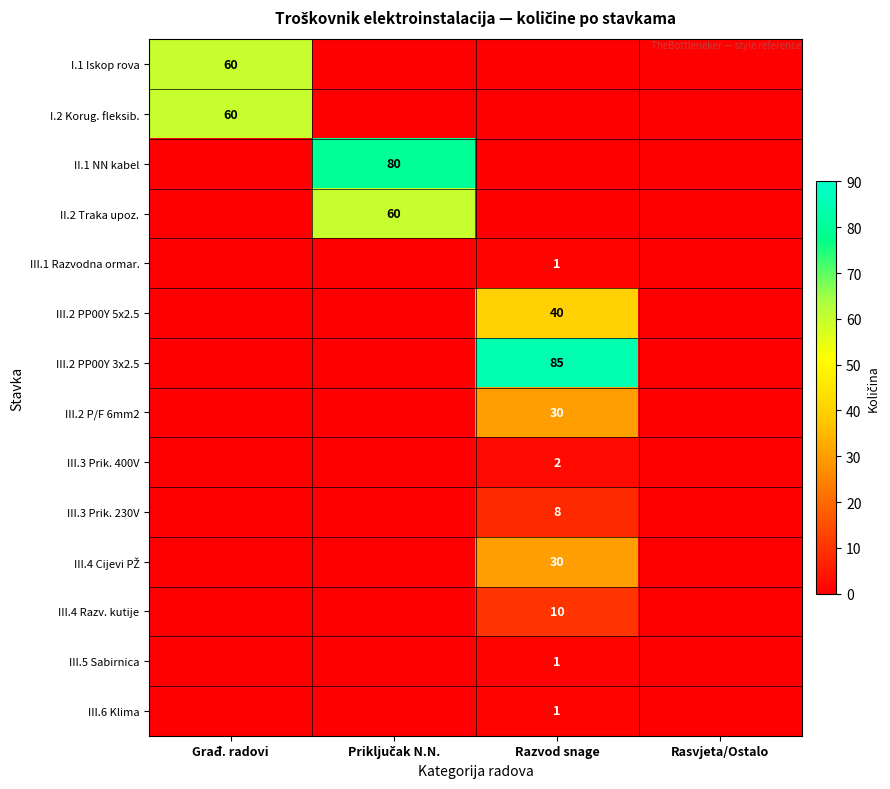

The III.3 Prik. 400V series shows 2 at Razvod snage. True or false?

True